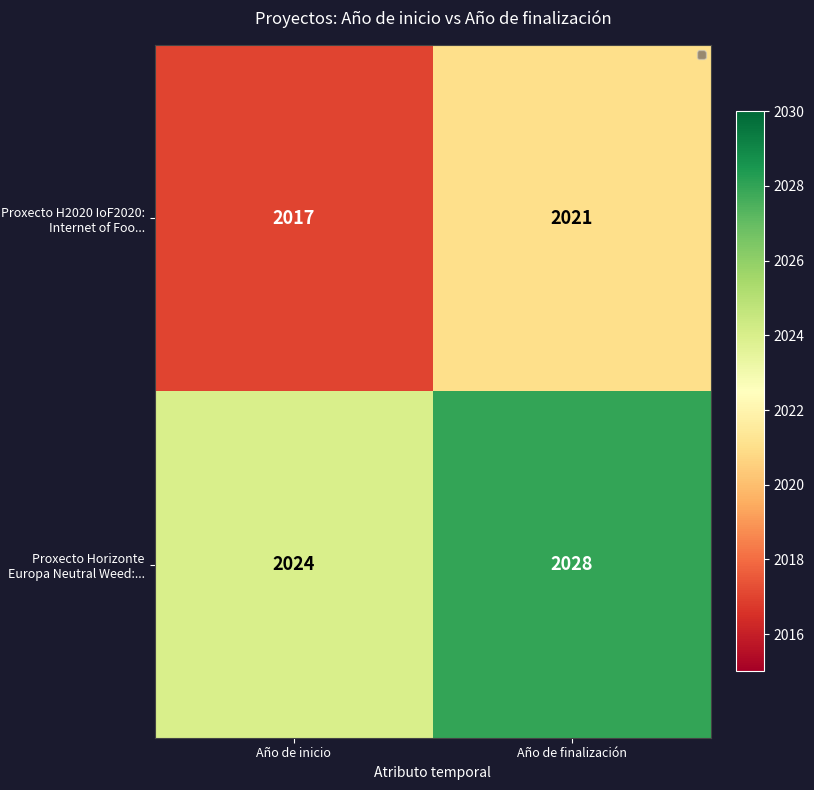

The value of Proxecto H2020 IoF2020: Internet of Foo... at Año de finalización is 576. True or false?

False